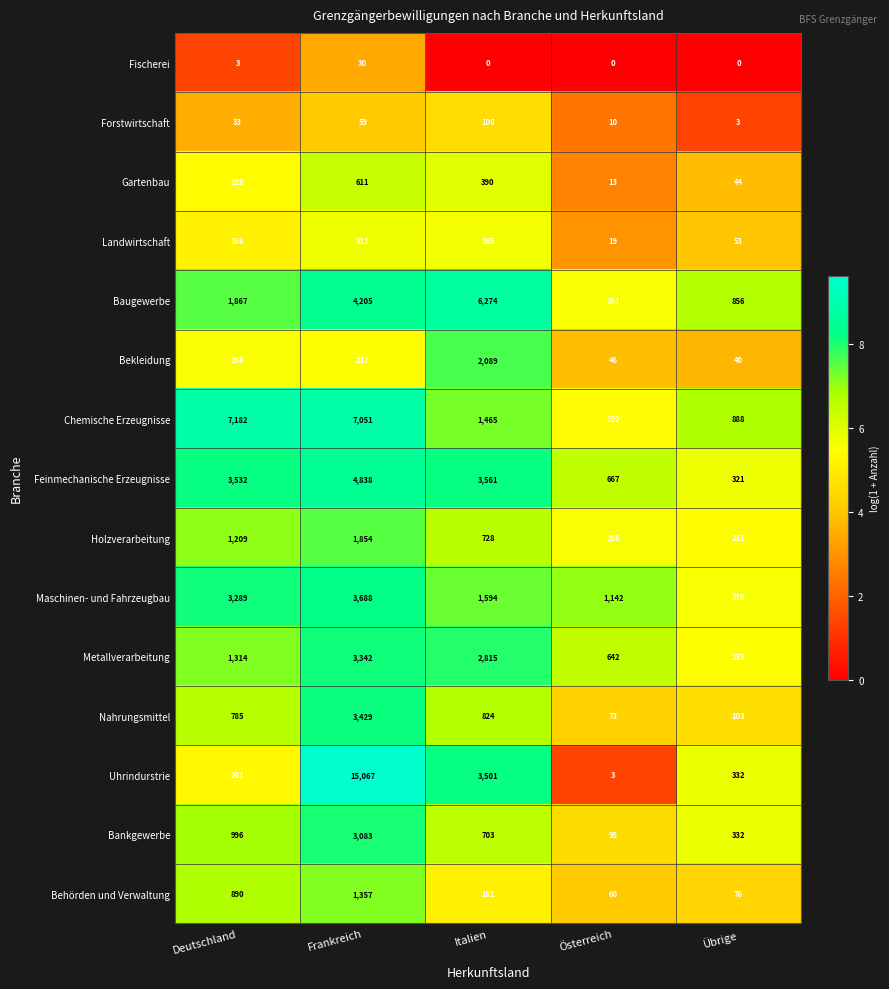

How many values in Fischerei are above zero?

2